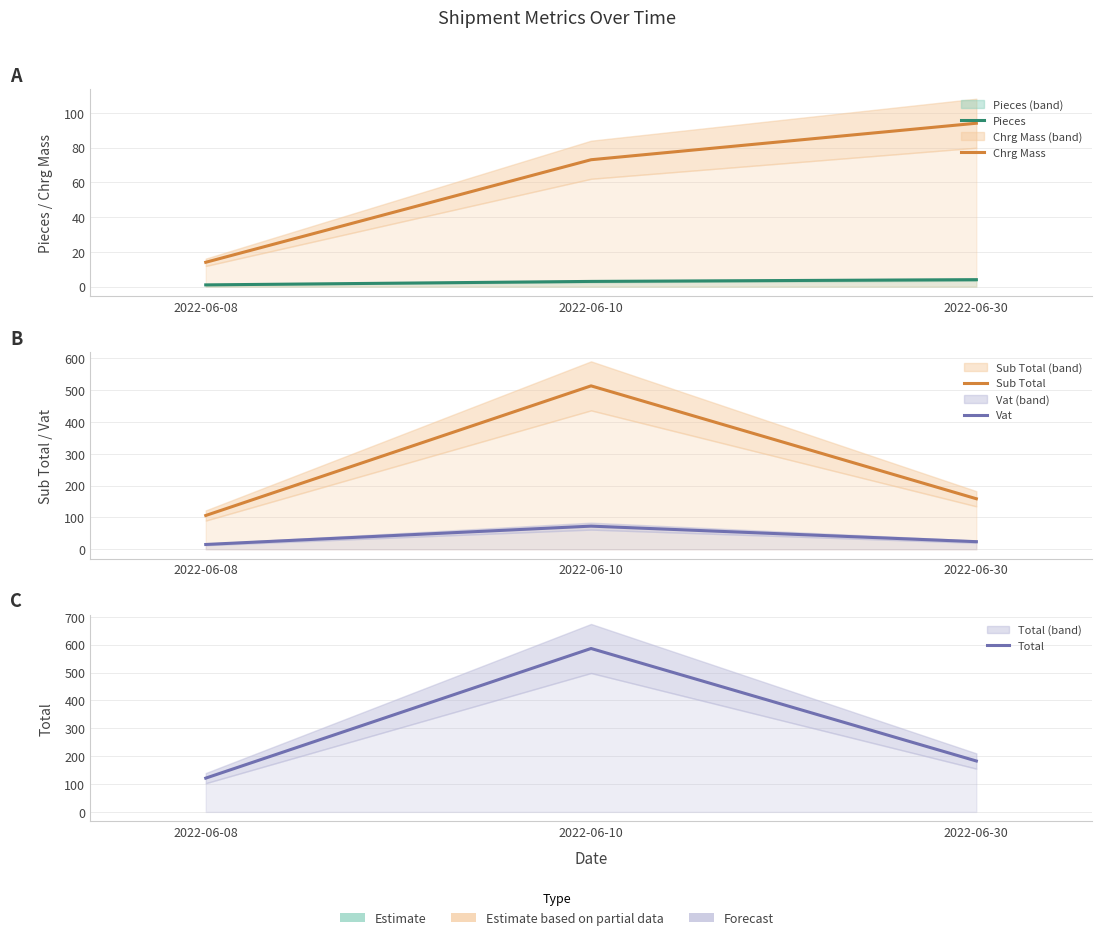

How many data points in Vat are less than 23?

1